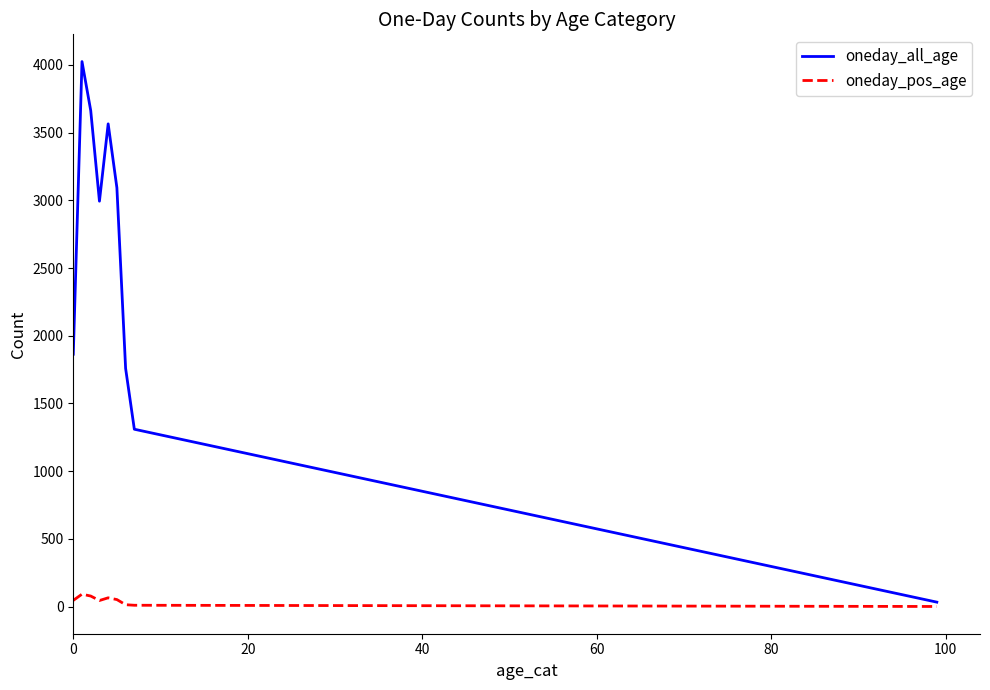

What is the average value of the oneday_all_age series?

2478